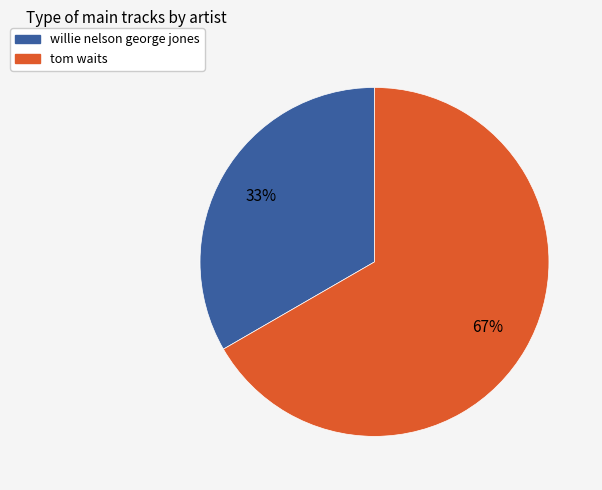

True or false: willie nelson george jones accounts for 47% of the total.

False